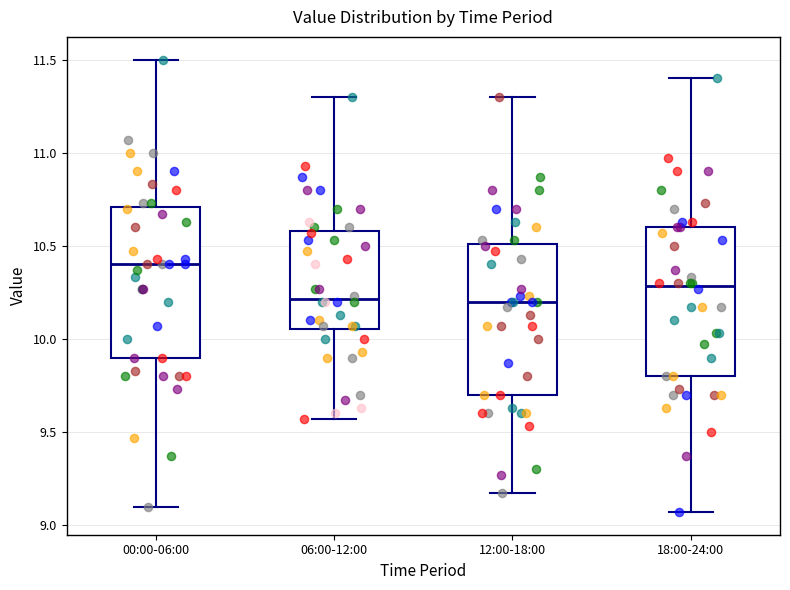

Reading left to right, transcribe this box plot: for each box, give where its median line is, the range the box spans, and where its two whiskers end, as read against the y-axis. The values are not printed on the chart, so give them approximately, as read against the axis.

00:00-06:00: median 10.40, box 9.90 to 10.70, whiskers 9.10 to 11.50
06:00-12:00: median 10.20, box 10.05 to 10.60, whiskers 9.55 to 11.30
12:00-18:00: median 10.20, box 9.70 to 10.50, whiskers 9.15 to 11.30
18:00-24:00: median 10.30, box 9.80 to 10.60, whiskers 9.05 to 11.40